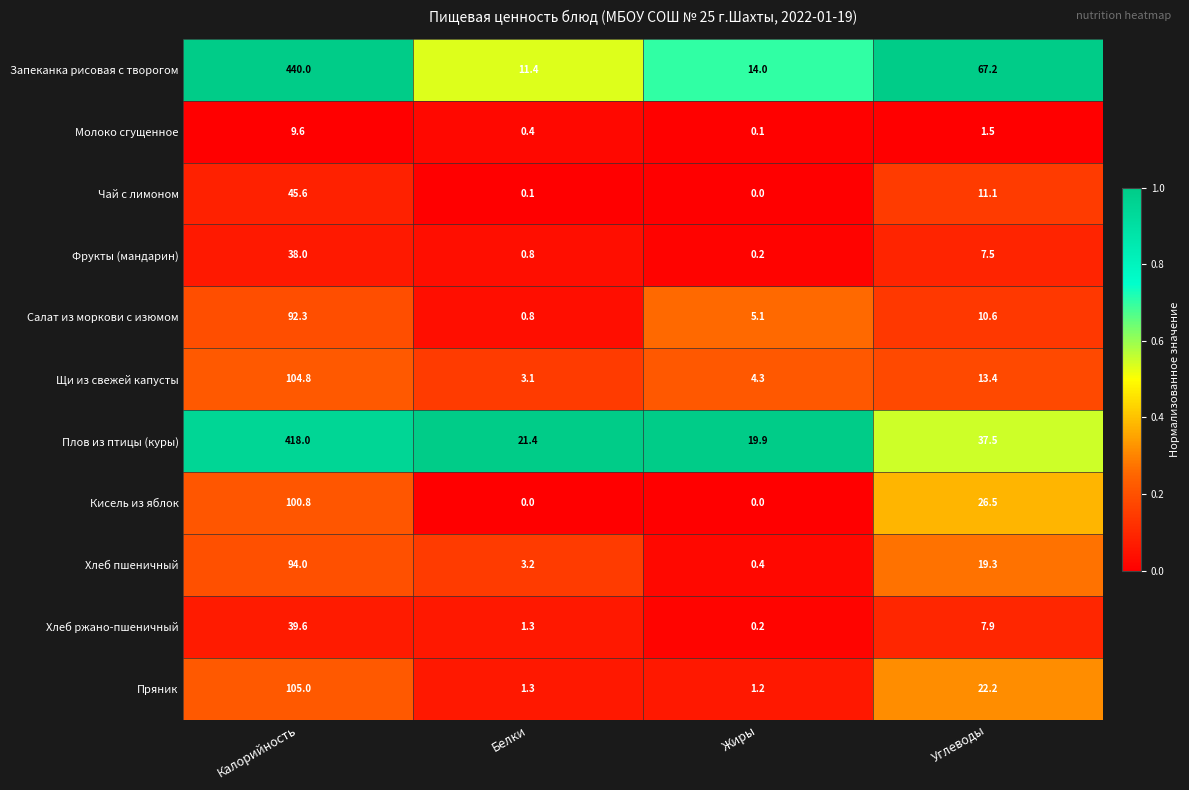

True or false: Кисель из яблок has a value of 0.0 at Жиры.

True